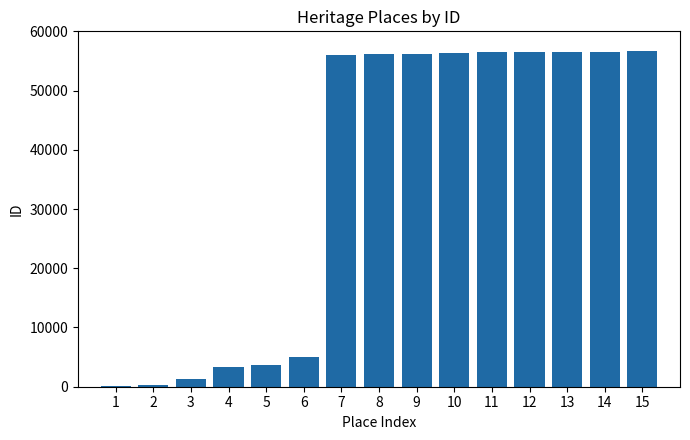

What is the difference between the values at 11 and 13?

28